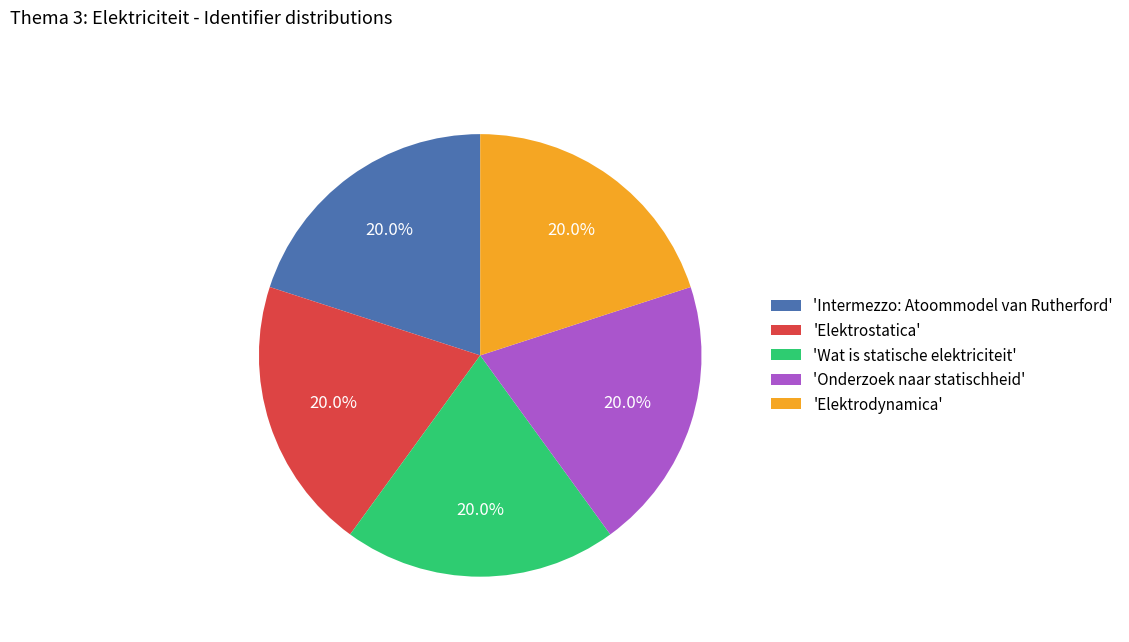

Is there any slice that represents more than half of the pie?

No